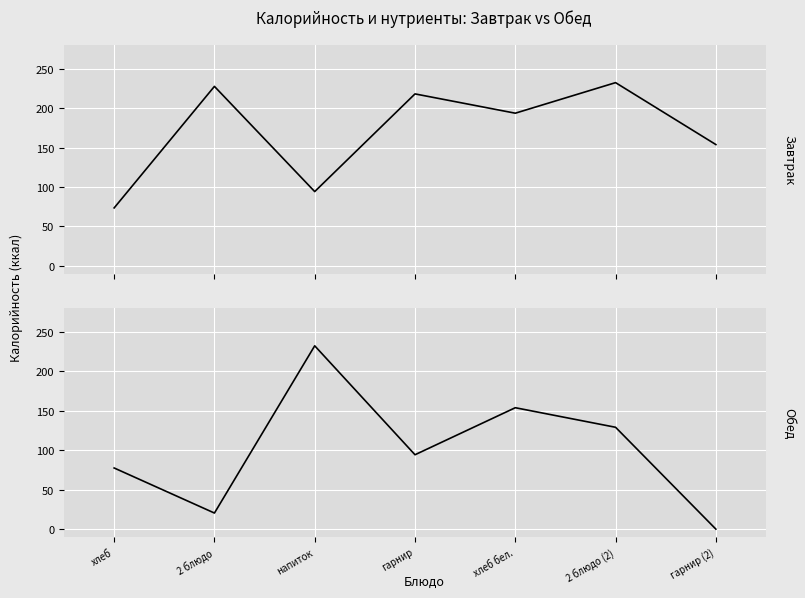

What are all the series names shown in the legend?

Завтрак, Обед